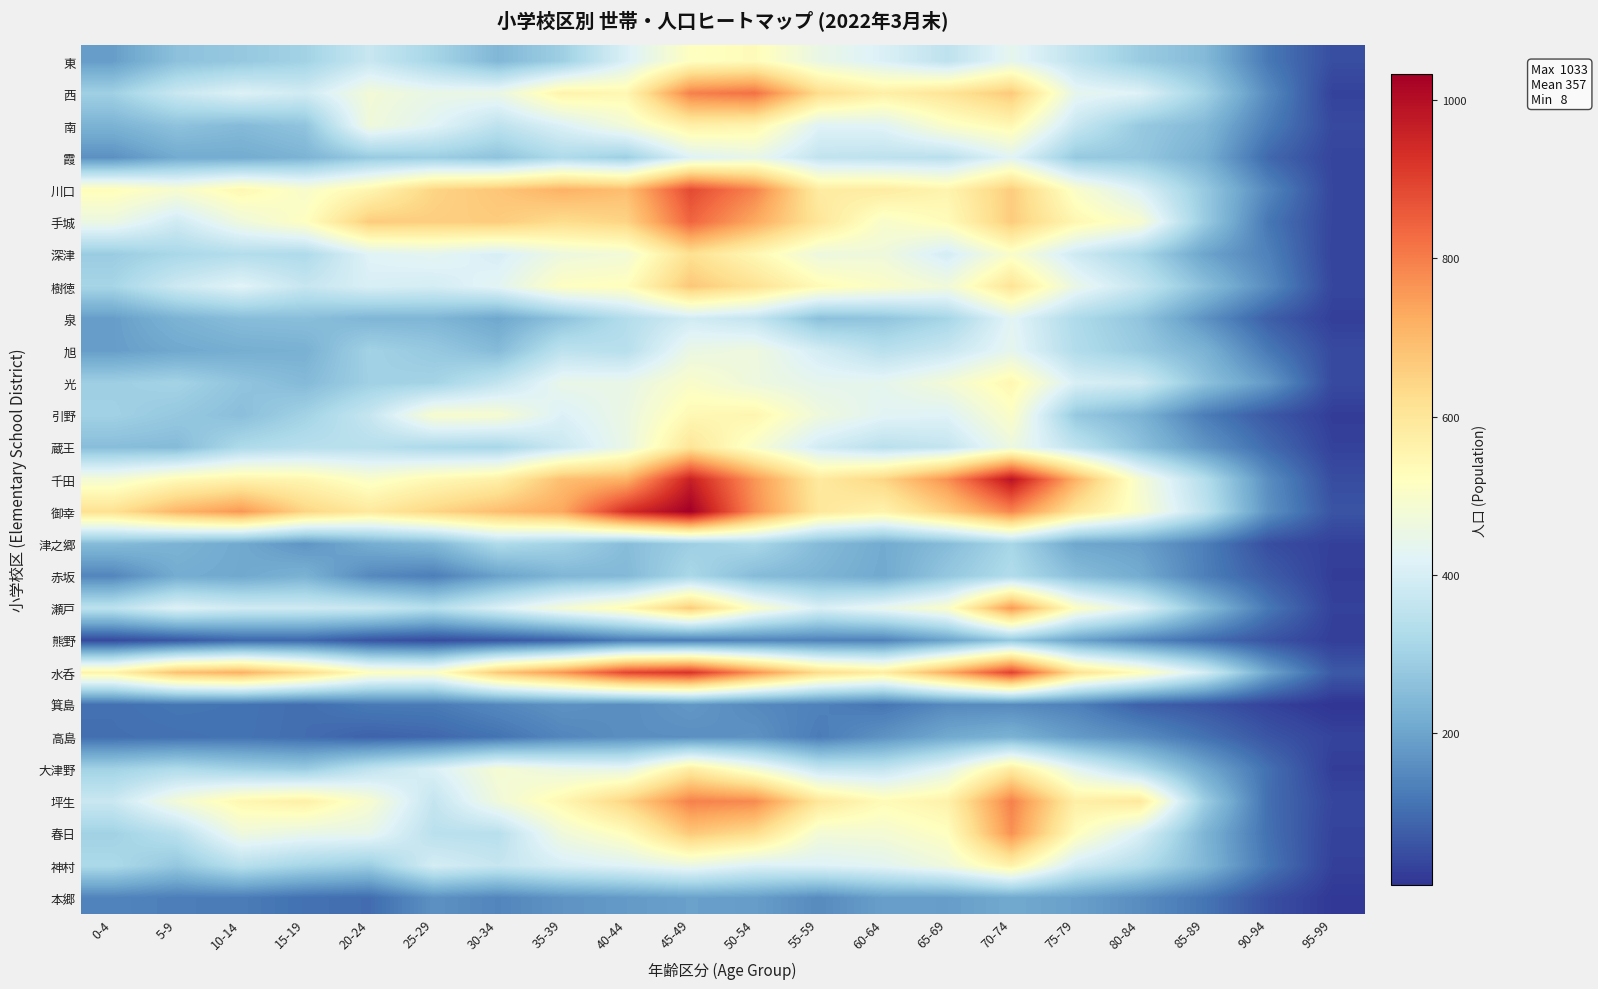

Which series has the largest total across all categories?

御幸